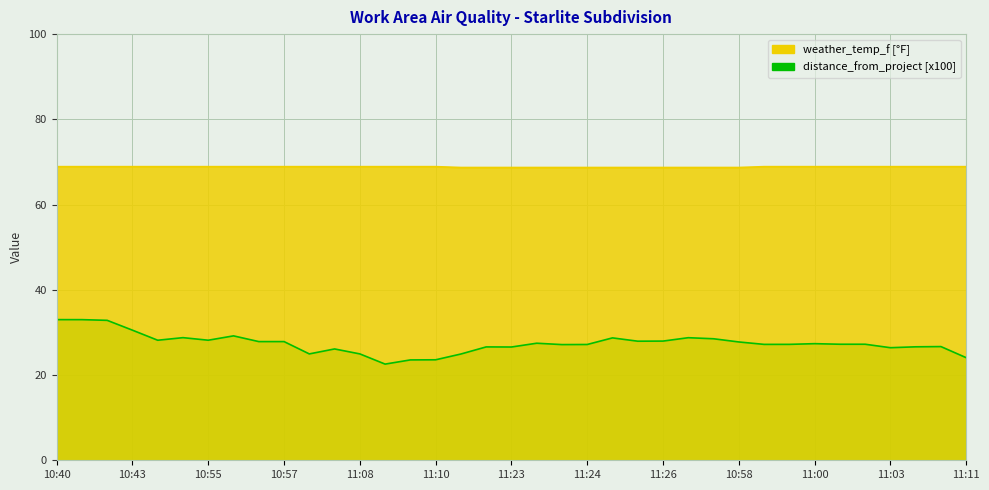

True or false: weather_temp_f and distance_from_project intersect in this chart.

False